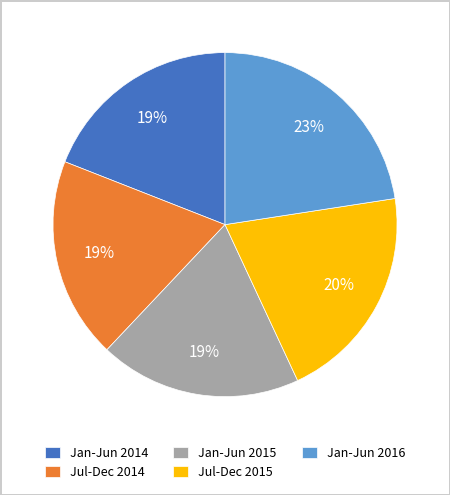

Do Jul-Dec 2014 and Jan-Jun 2015 together represent more than half of the pie?

No